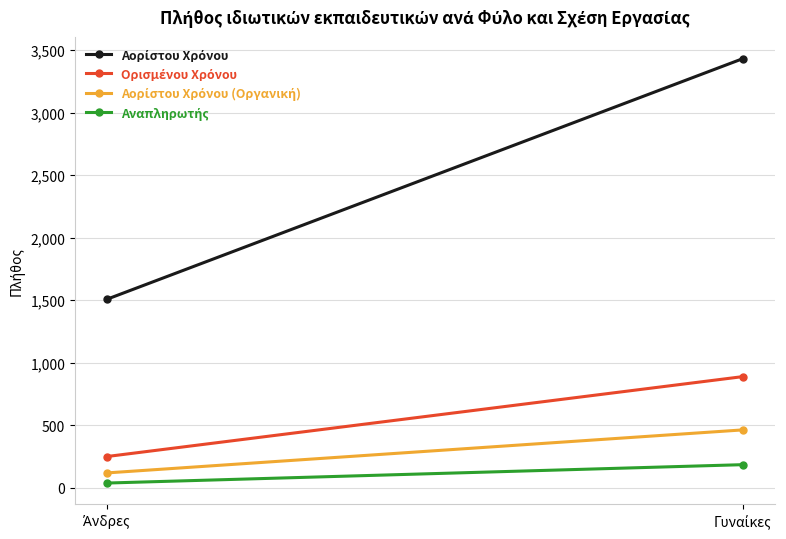

Rank the series at Άνδρες from highest to lowest value.

Αορίστου Χρόνου, Ορισμένου Χρόνου, Αορίστου Χρόνου (Οργανική), Αναπληρωτής